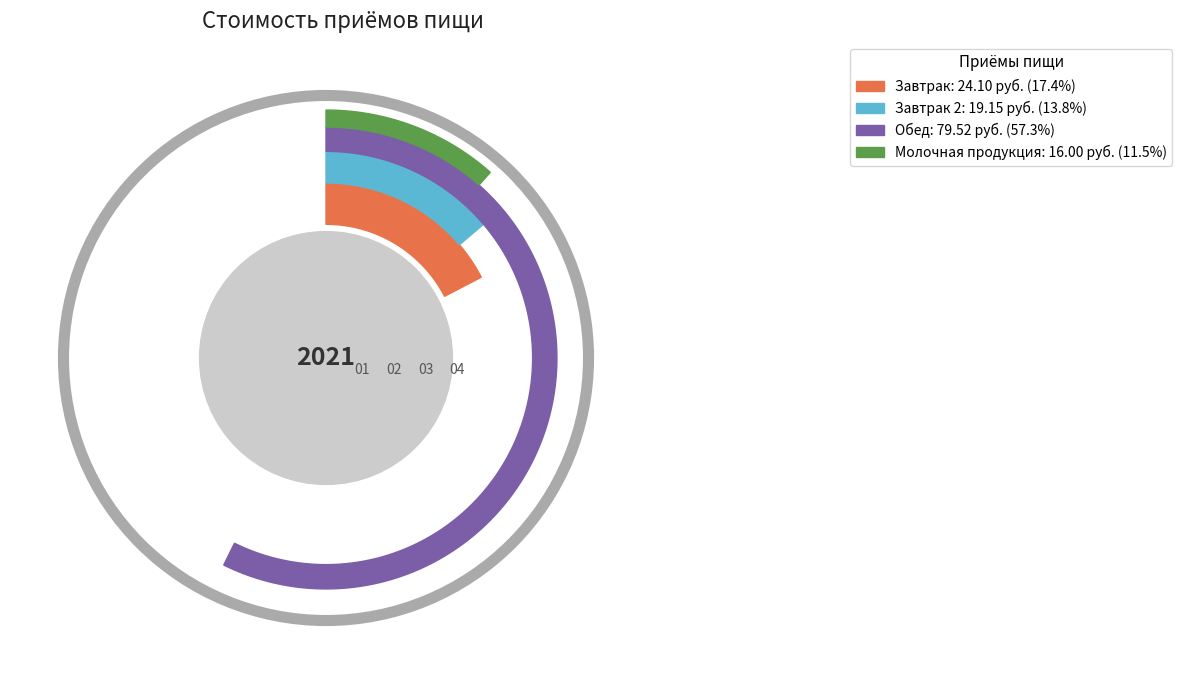

Approximately how many times larger is the value at Молочная продукция compared to Обед?

0.2